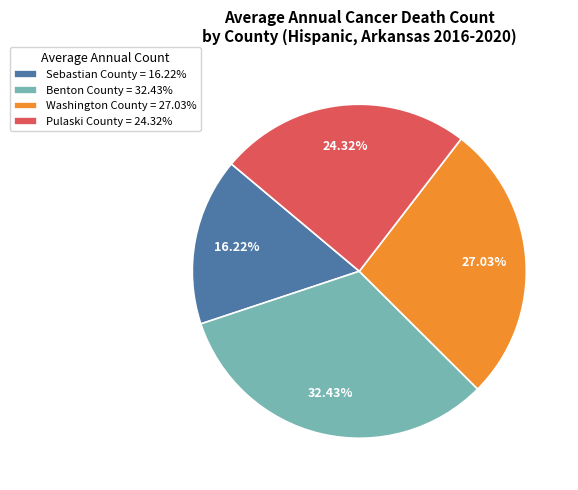

To the nearest percent, what percentage of the pie is Pulaski County?

24%